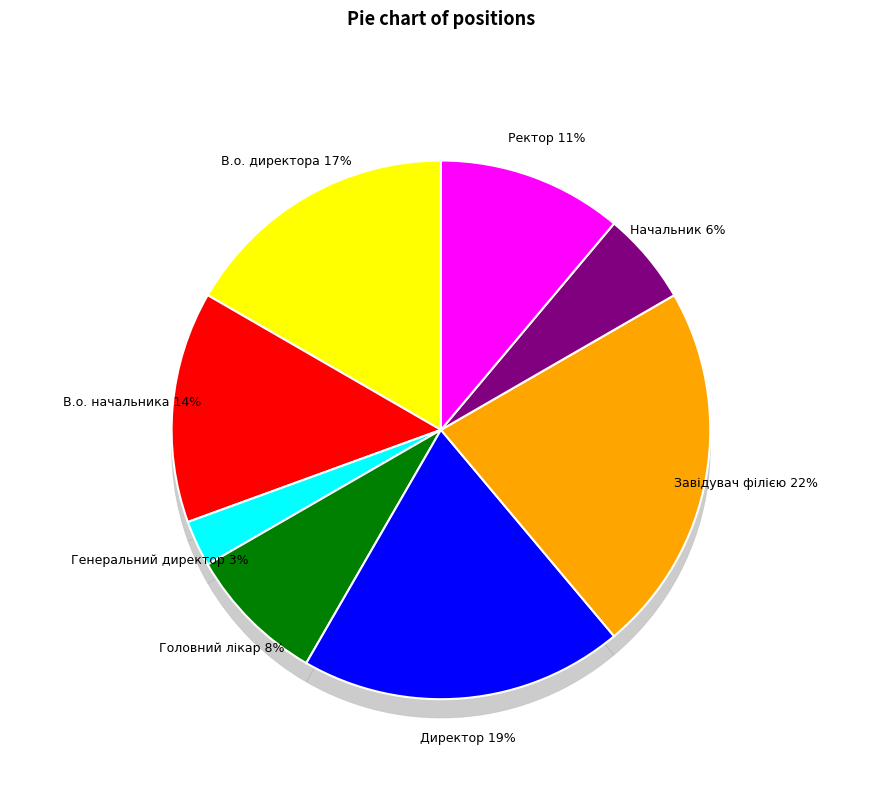

To the nearest percent, what percentage of the pie is Генеральний директор?

3%